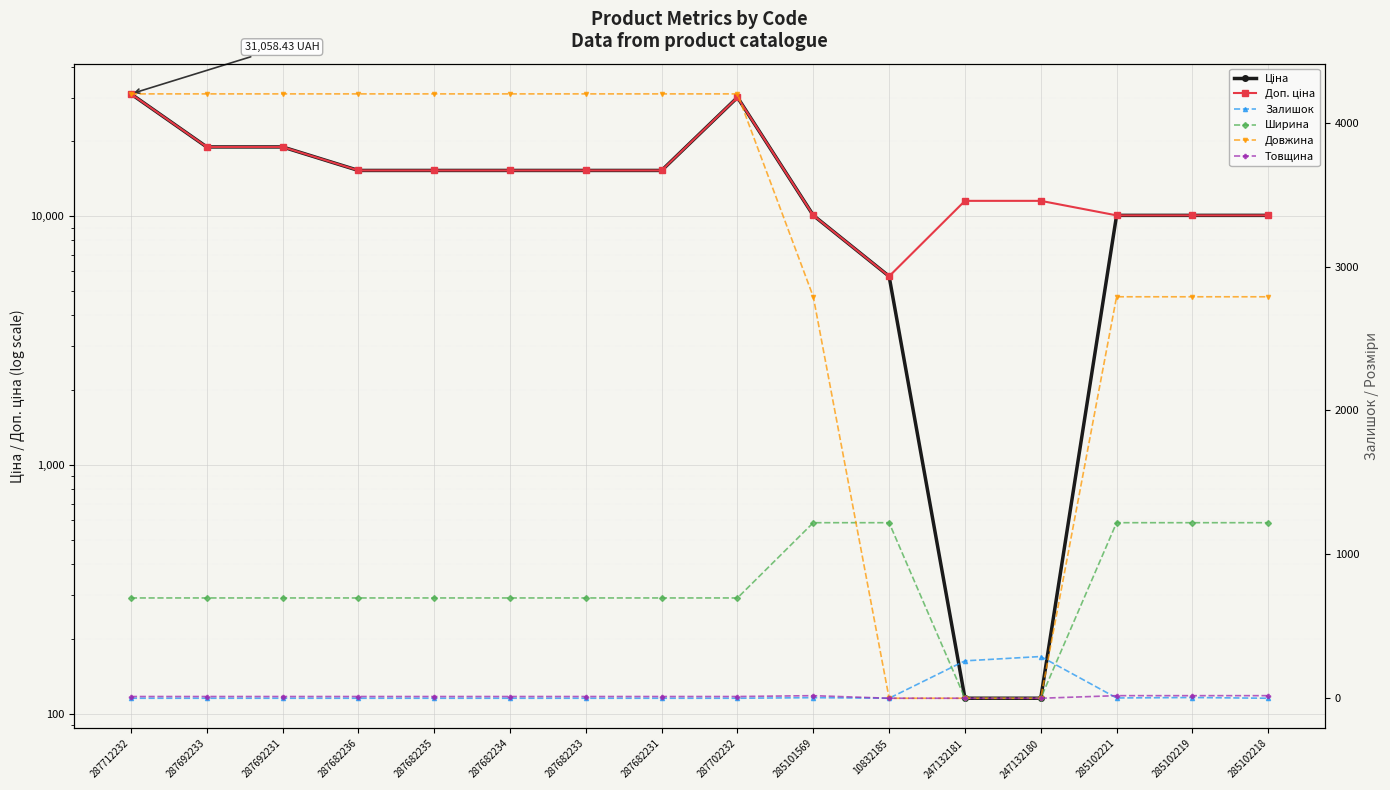

What are all the series names shown in the legend?

Ціна, Доп. ціна, Залишок, Ширина, Довжина, Товщина